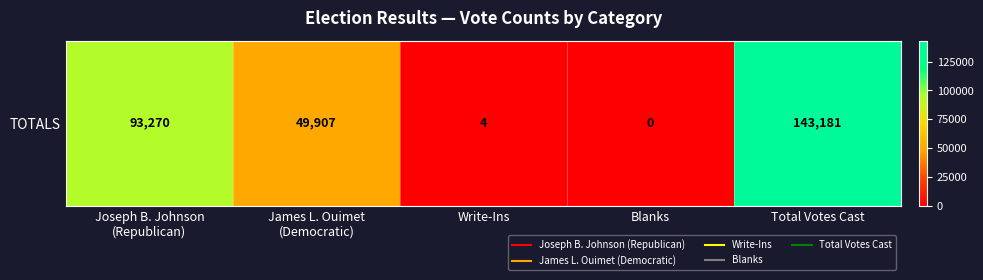

Where does the data first go above 49907?

Joseph B. Johnson
(Republican)